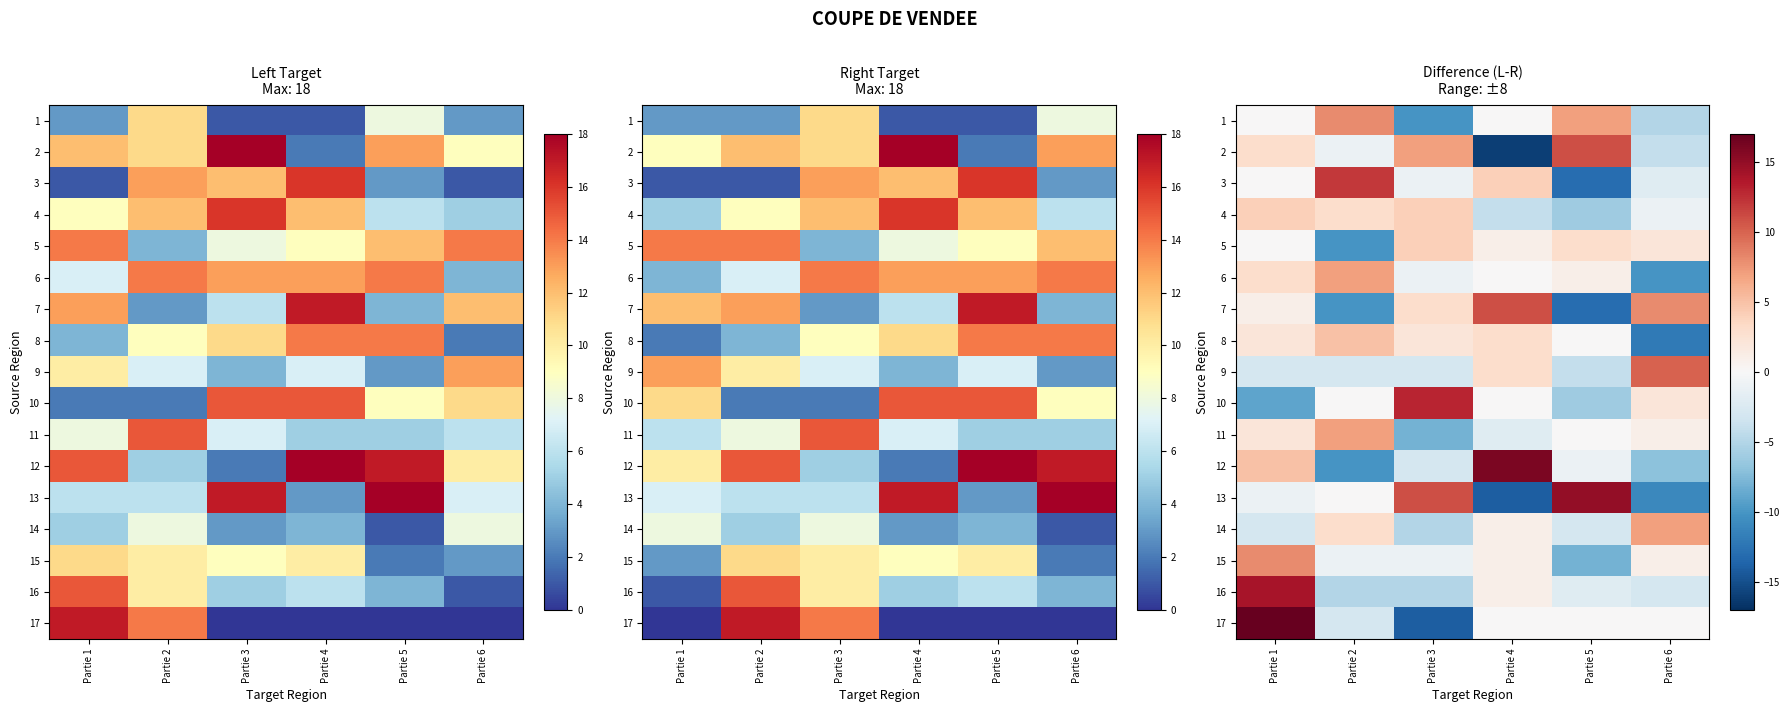

How many series are shown in this chart?

17